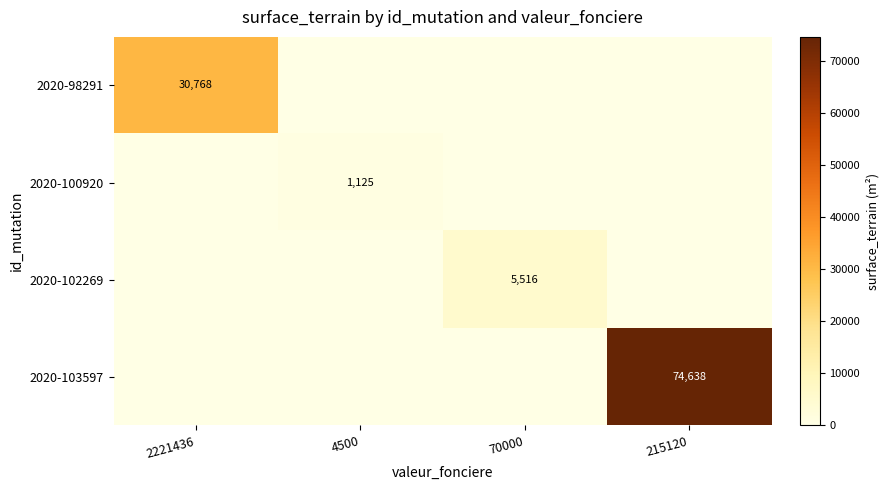

Is it true that 2020-103597 equals 21890 at 215120?

False